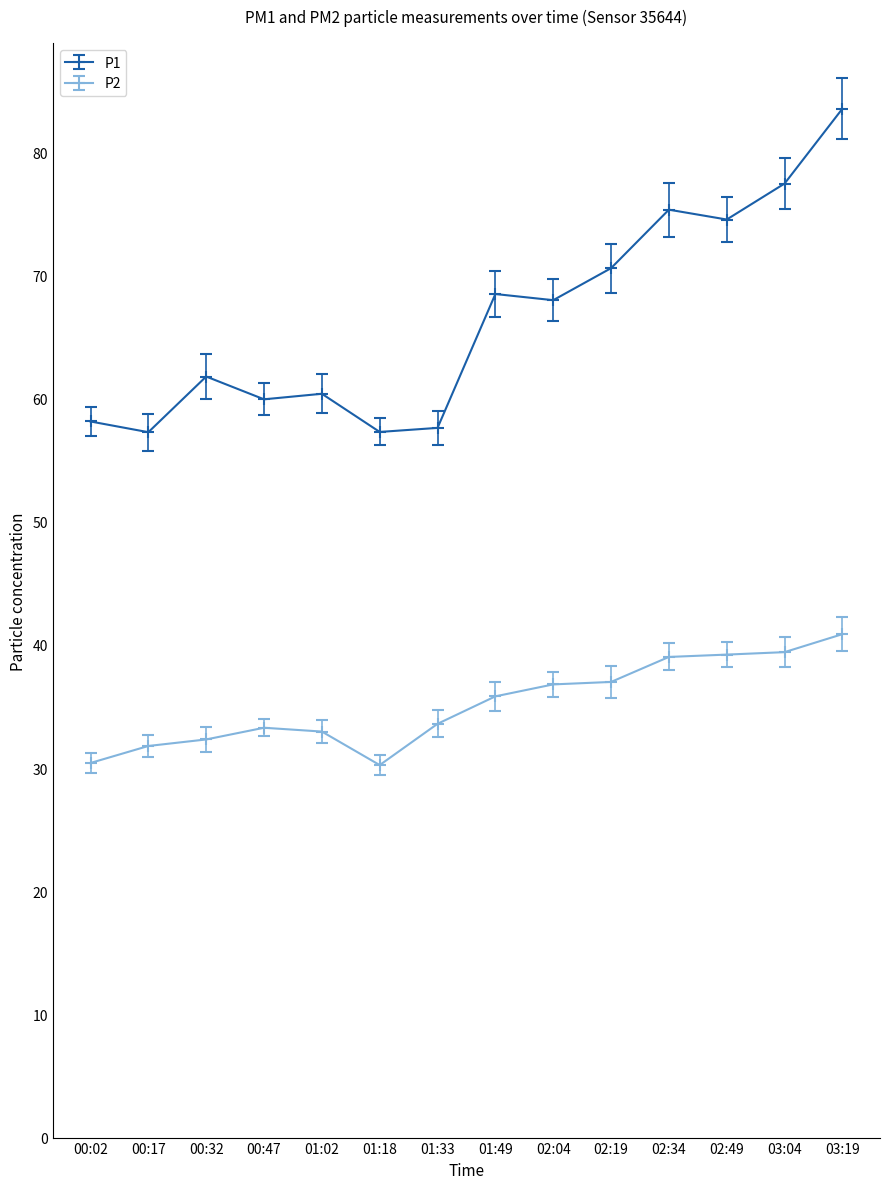

True or false: P2 has more than 0 points higher than both neighbors.

True